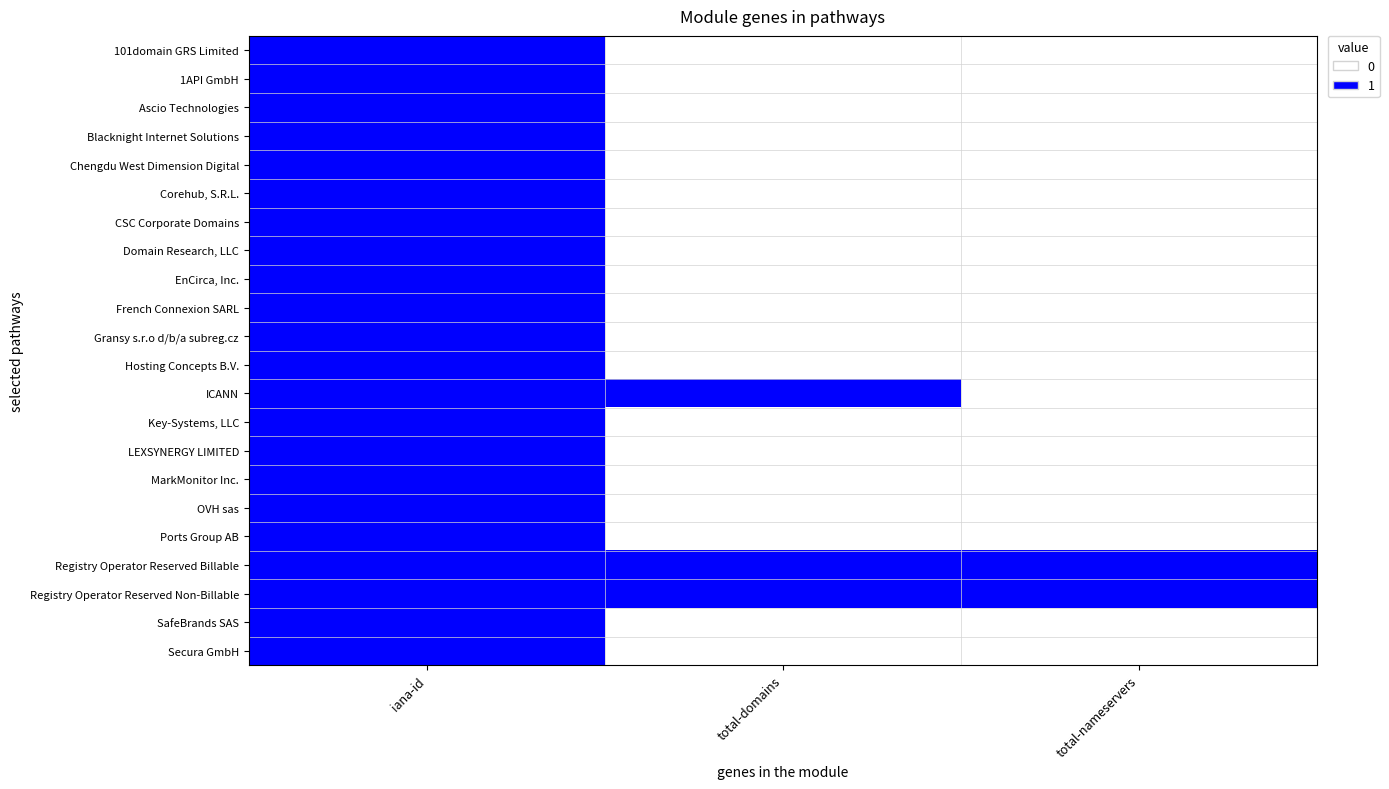

Reading left to right, what are all the values shown in this chart?

101domain GRS Limited: iana-id=1	total-domains=0	total-nameservers=0
1API GmbH: iana-id=1	total-domains=0	total-nameservers=0
Ascio Technologies: iana-id=1	total-domains=0	total-nameservers=0
Blacknight Internet Solutions: iana-id=1	total-domains=0	total-nameservers=0
Chengdu West Dimension Digital: iana-id=1	total-domains=0	total-nameservers=0
Corehub, S.R.L.: iana-id=1	total-domains=0	total-nameservers=0
CSC Corporate Domains: iana-id=1	total-domains=0	total-nameservers=0
Domain Research, LLC: iana-id=1	total-domains=0	total-nameservers=0
EnCirca, Inc.: iana-id=1	total-domains=0	total-nameservers=0
French Connexion SARL: iana-id=1	total-domains=0	total-nameservers=0
Gransy s.r.o d/b/a subreg.cz: iana-id=1	total-domains=0	total-nameservers=0
Hosting Concepts B.V.: iana-id=1	total-domains=0	total-nameservers=0
ICANN: iana-id=1	total-domains=1	total-nameservers=0
Key-Systems, LLC: iana-id=1	total-domains=0	total-nameservers=0
LEXSYNERGY LIMITED: iana-id=1	total-domains=0	total-nameservers=0
MarkMonitor Inc.: iana-id=1	total-domains=0	total-nameservers=0
OVH sas: iana-id=1	total-domains=0	total-nameservers=0
Ports Group AB: iana-id=1	total-domains=0	total-nameservers=0
Registry Operator Reserved Billable: iana-id=1	total-domains=1	total-nameservers=1
Registry Operator Reserved Non-Billable: iana-id=1	total-domains=1	total-nameservers=1
SafeBrands SAS: iana-id=1	total-domains=0	total-nameservers=0
Secura GmbH: iana-id=1	total-domains=0	total-nameservers=0